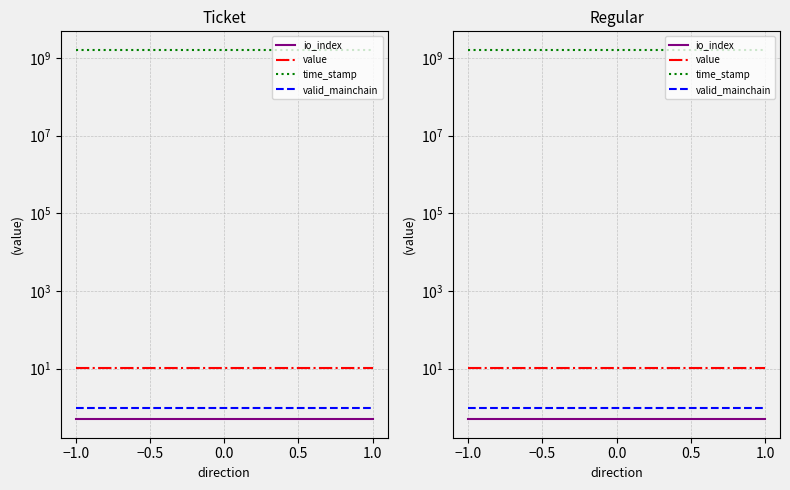

What is the difference between the highest and lowest values at 1.0?

1612533001.5